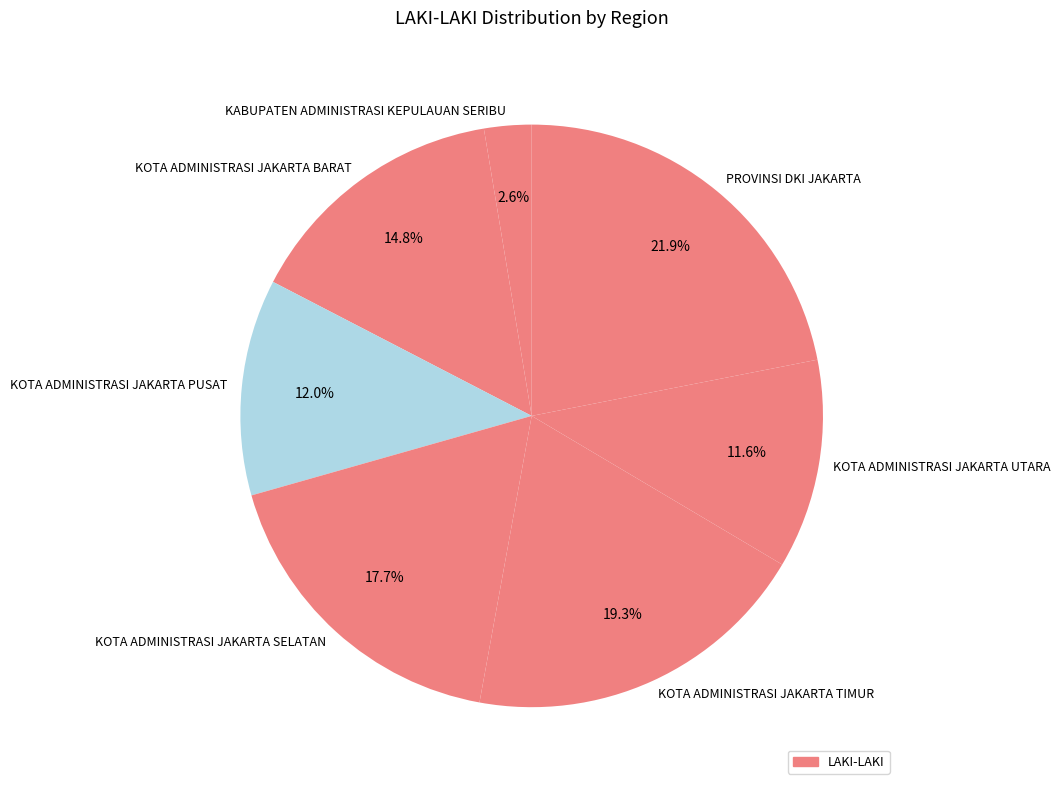

Count the number of slices in the pie.

7